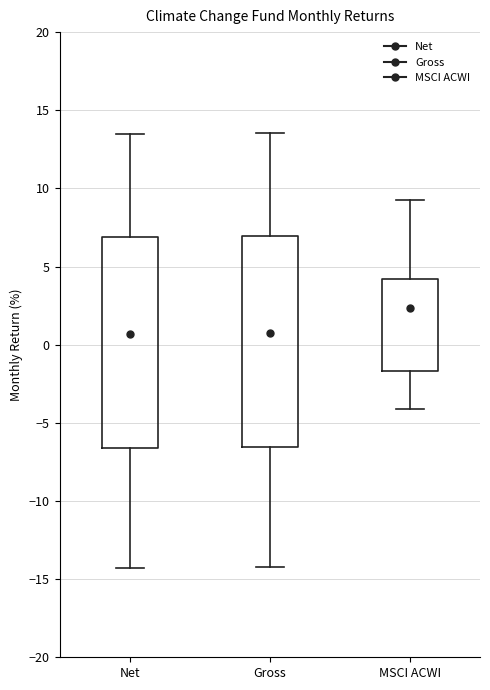

Reading left to right, transcribe this box plot: for each box, give where its median line is, the range the box spans, and where its two whiskers end, as read against the y-axis. The values are not printed on the chart, so give them approximately, as read against the axis.

Net: median 0.5, box -6.5 to 7.0, whiskers -14.5 to 13.5
Gross: median 0.5, box -6.5 to 7.0, whiskers -14.0 to 13.5
MSCI ACWI: median 2.5, box -1.5 to 4.0, whiskers -4.0 to 9.0